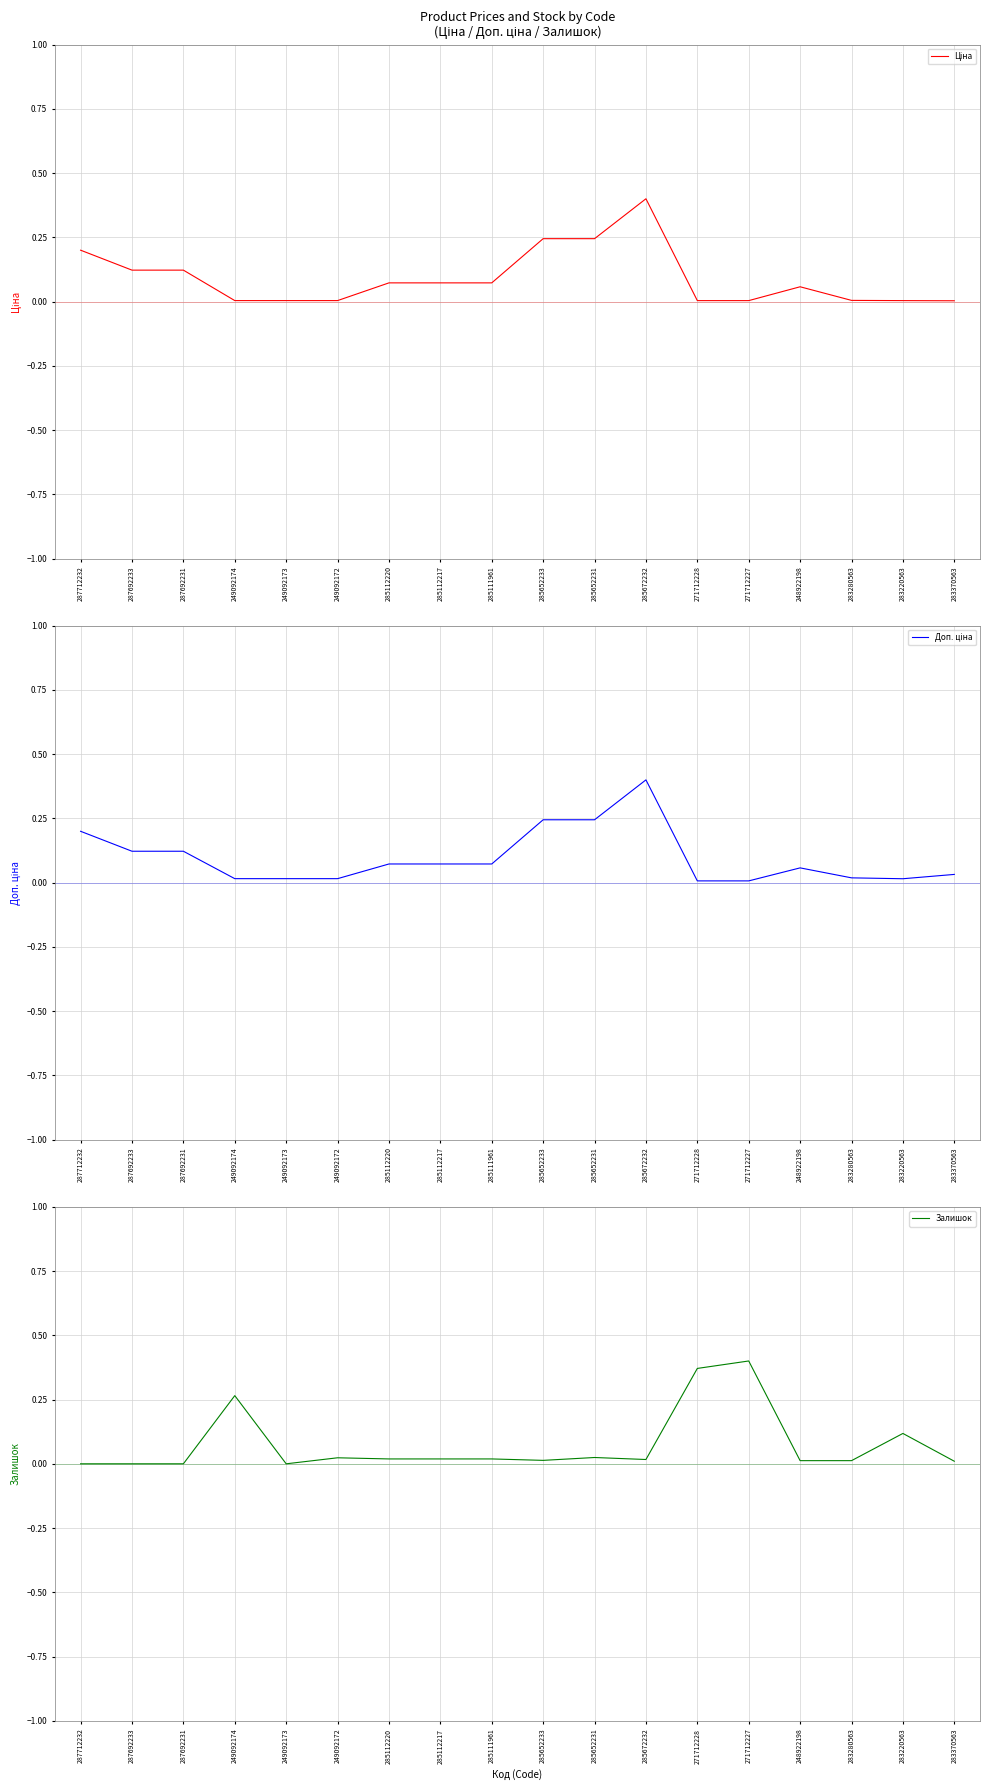

Does the chart display data point markers on the line(s)?

No